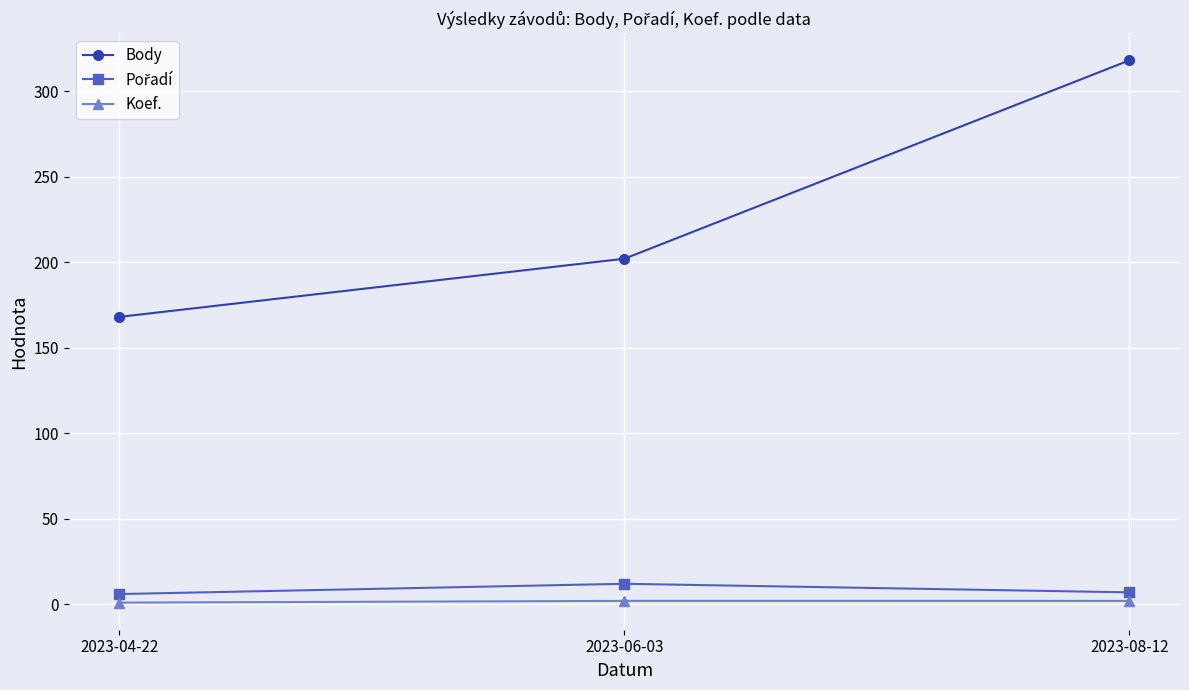

Which series has the largest total across all categories?

Body